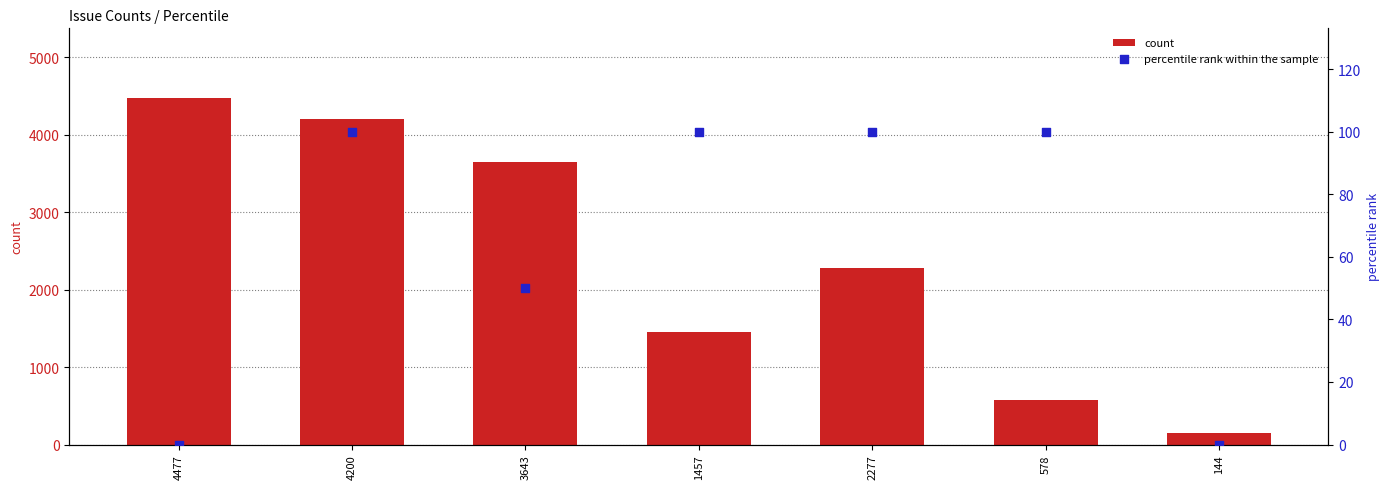

What are all the series names shown in the legend?

count, percentile rank within the sample